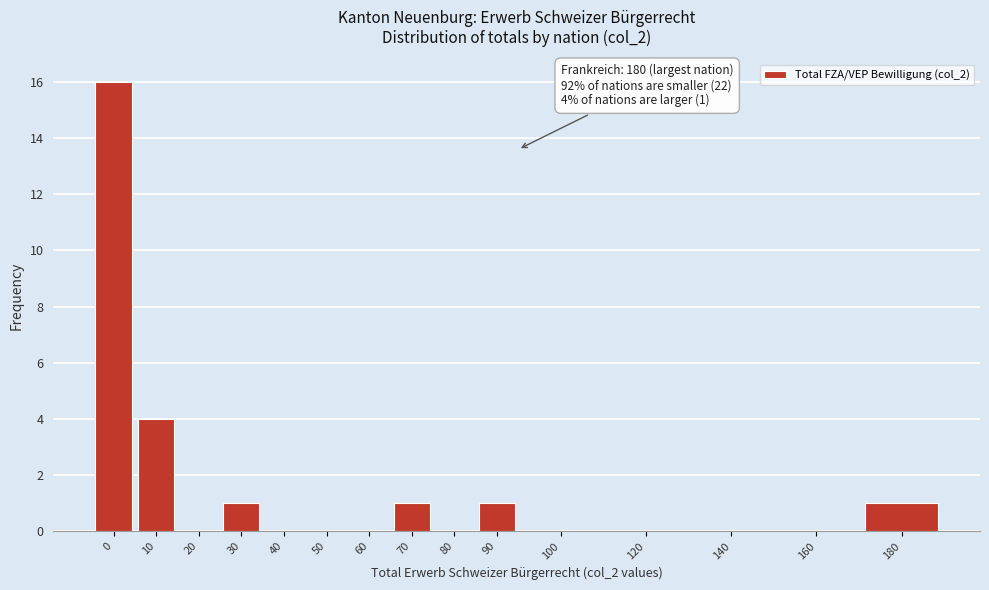

Reading right to left, transcribe all the data shown in this chart.

180=1	160=0	140=0	120=0	100=0	90=1	80=0	70=1	60=0	50=0	40=0	30=1	20=0	10=4	0=16